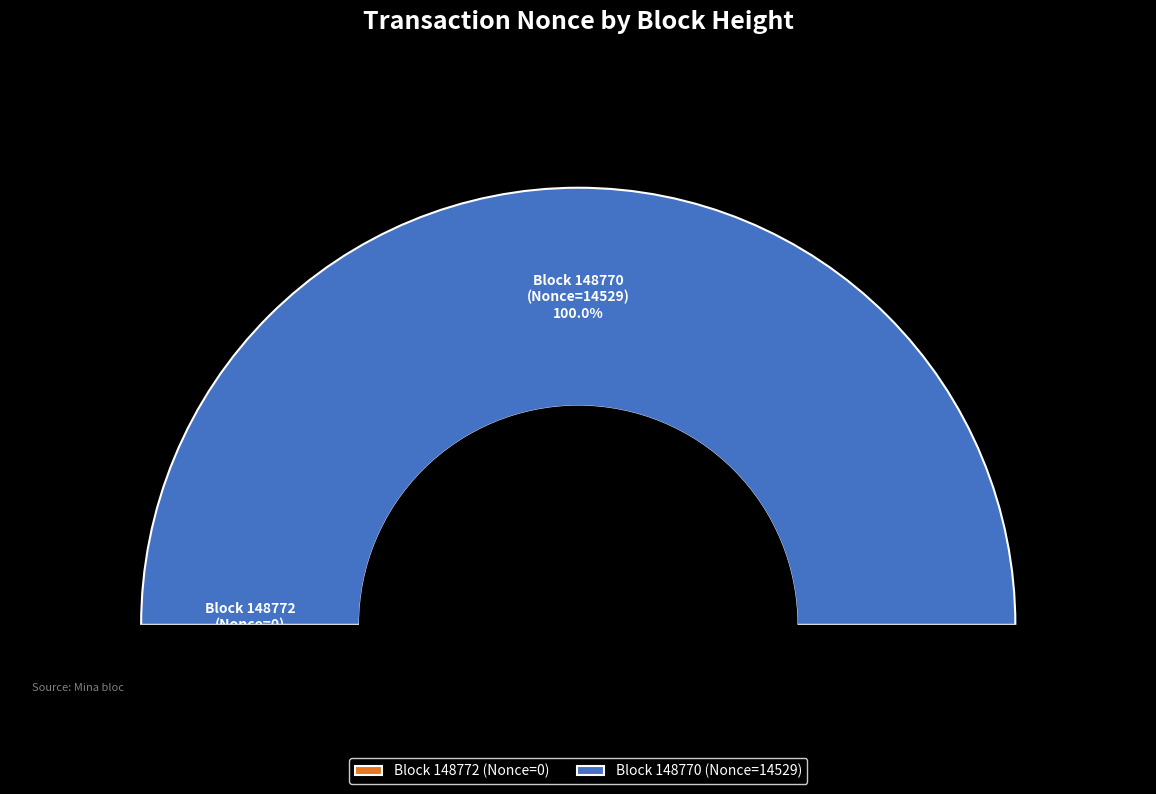

How much of the chart is everything except 148772?

100.0%